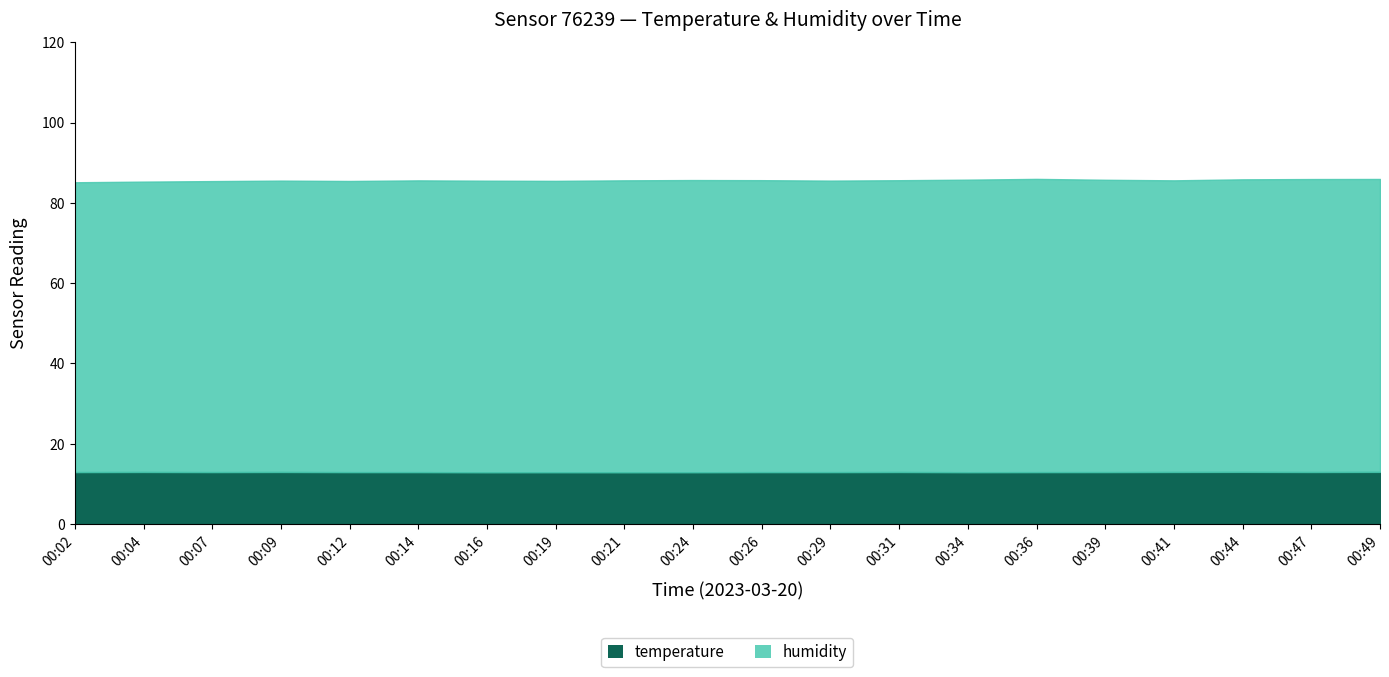

What is the total value across all series at 00:36?

86.0